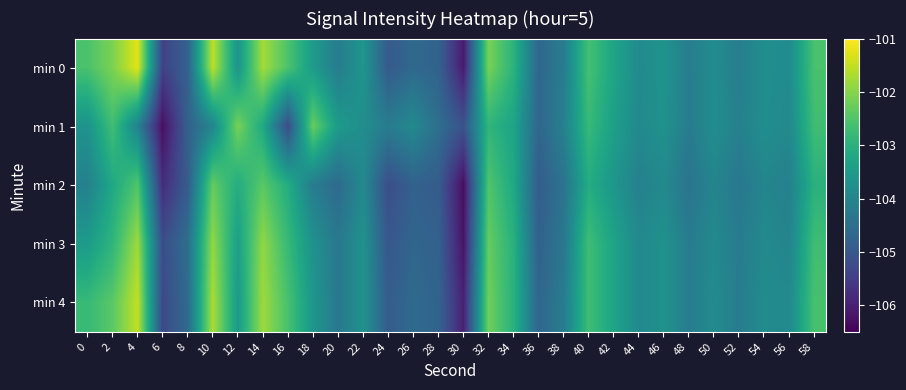

What is the difference between the highest and lowest values at 46?

0.2